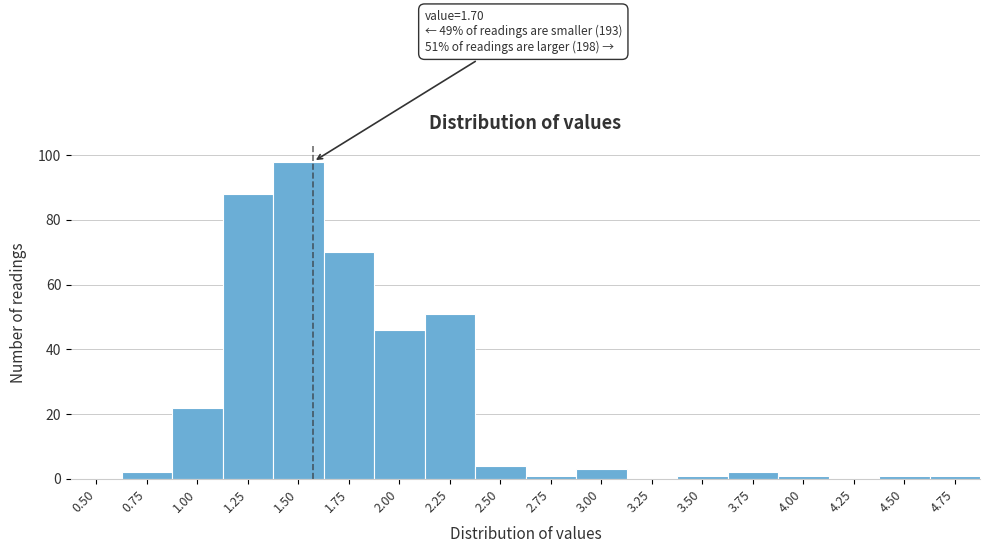

Reading right to left, extract all data points from this chart.

4.75=1	4.50=1	4.25=0	4.00=1	3.75=2	3.50=1	3.25=0	3.00=3	2.75=1	2.50=4	2.25=51	2.00=46	1.75=70	1.50=98	1.25=88	1.00=22	0.75=2	0.50=0